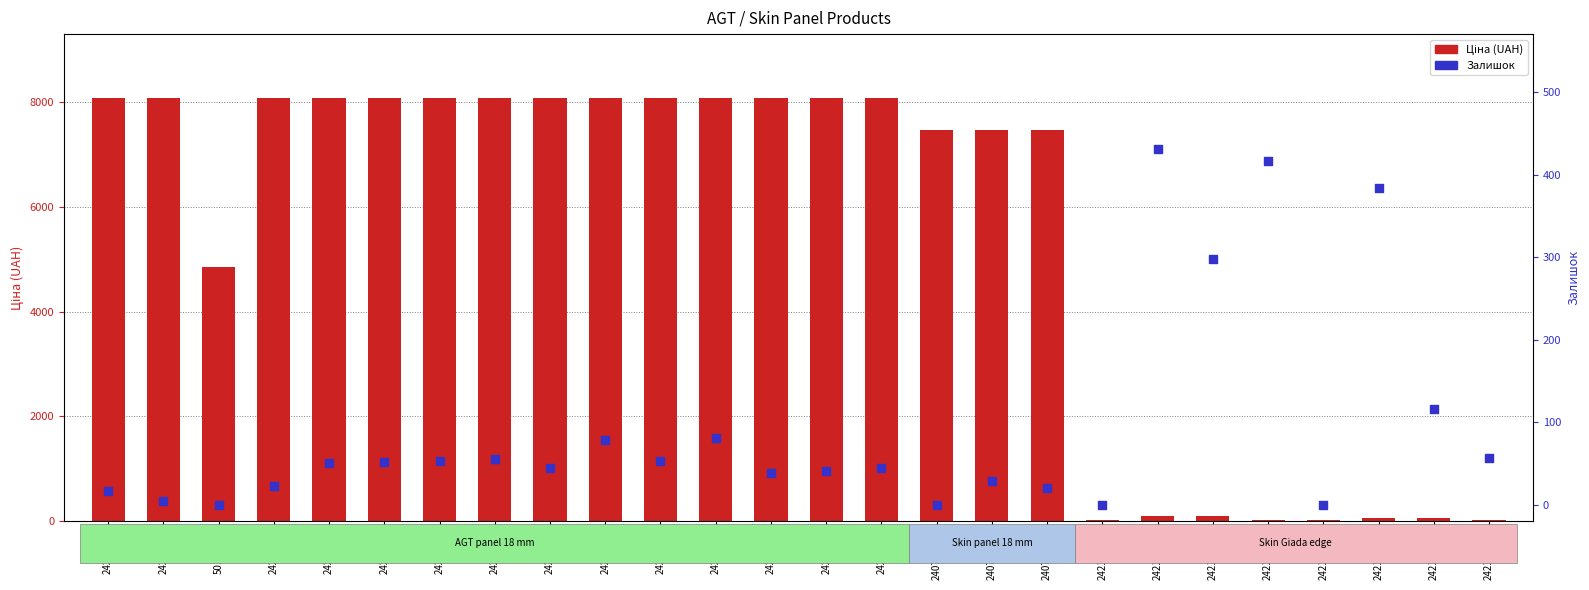

Which series reaches the minimum Y coordinate?

Залишок